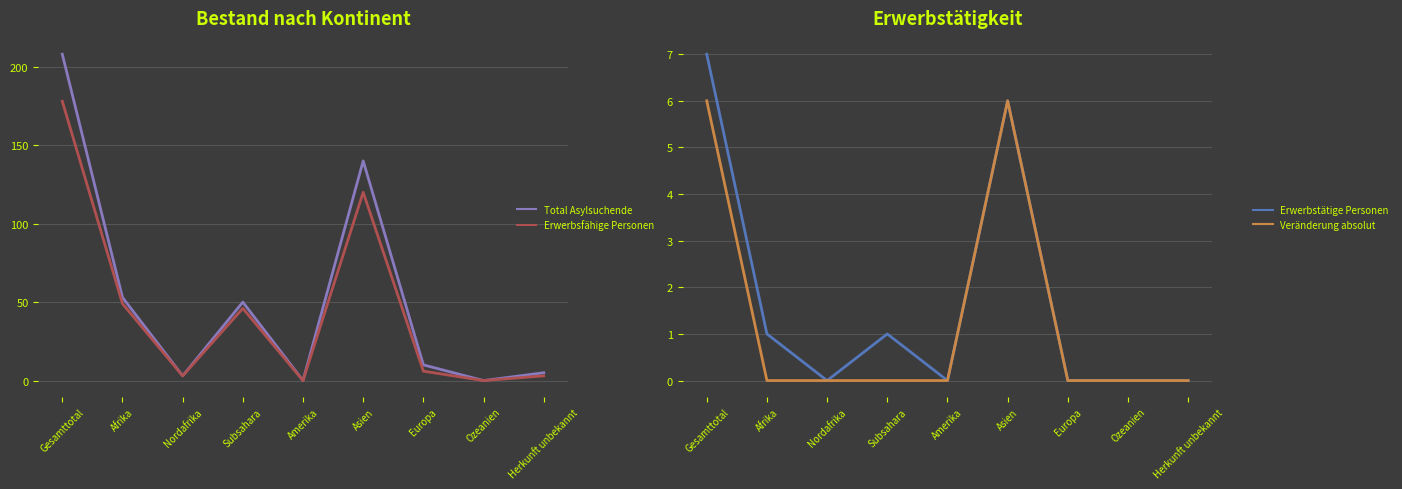

True or false: Total Asylsuchende has more than 2 points higher than both neighbors.

False